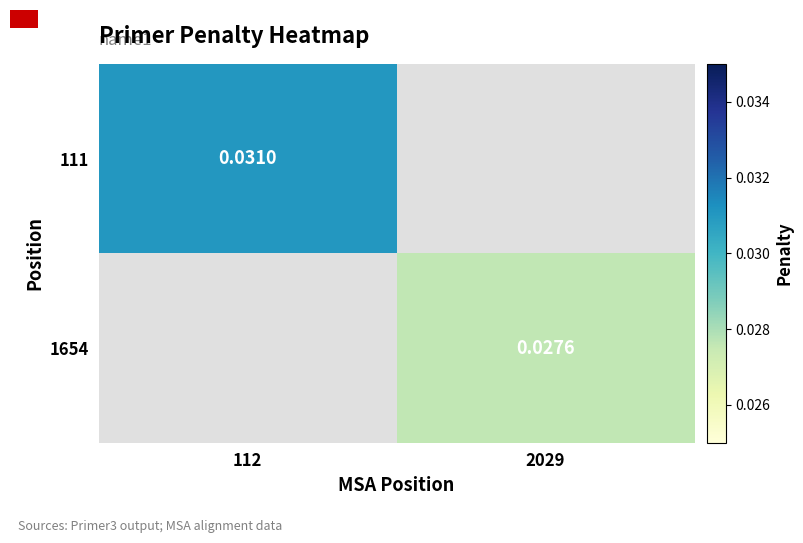

List the series in order of their overall mean, highest first.

111, 1654